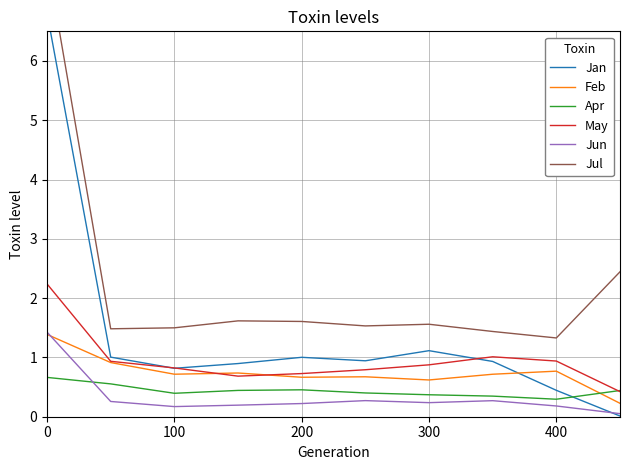

The Feb series shows 0.6 at 300. True or false?

True